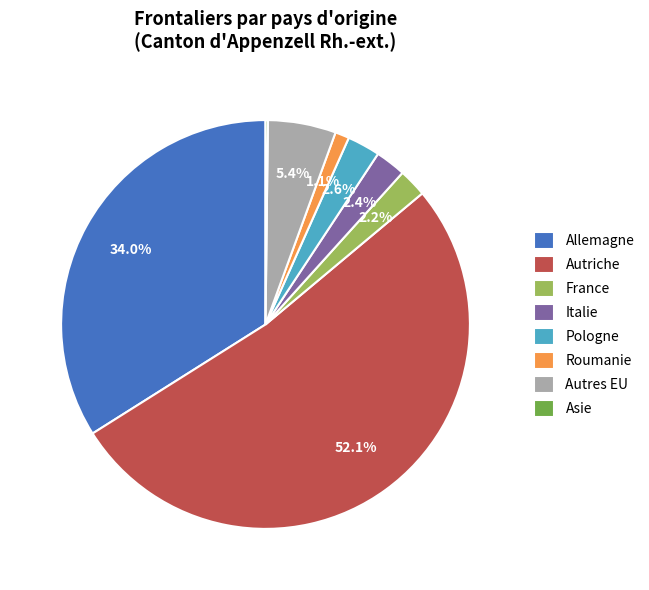

What is the majority slice?

Autriche